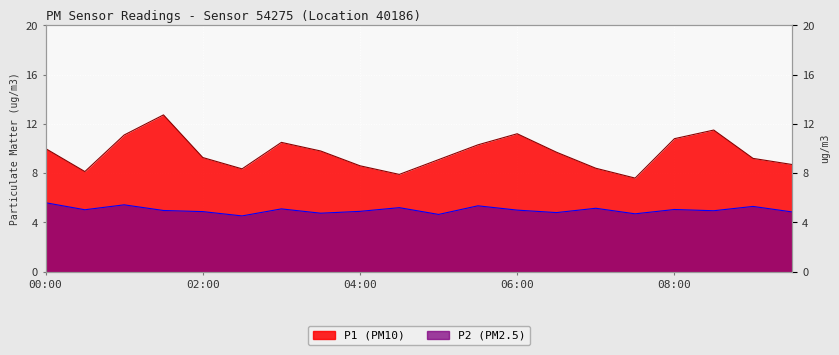

What is the difference between the maximum and minimum values in the P2 series?

1.1